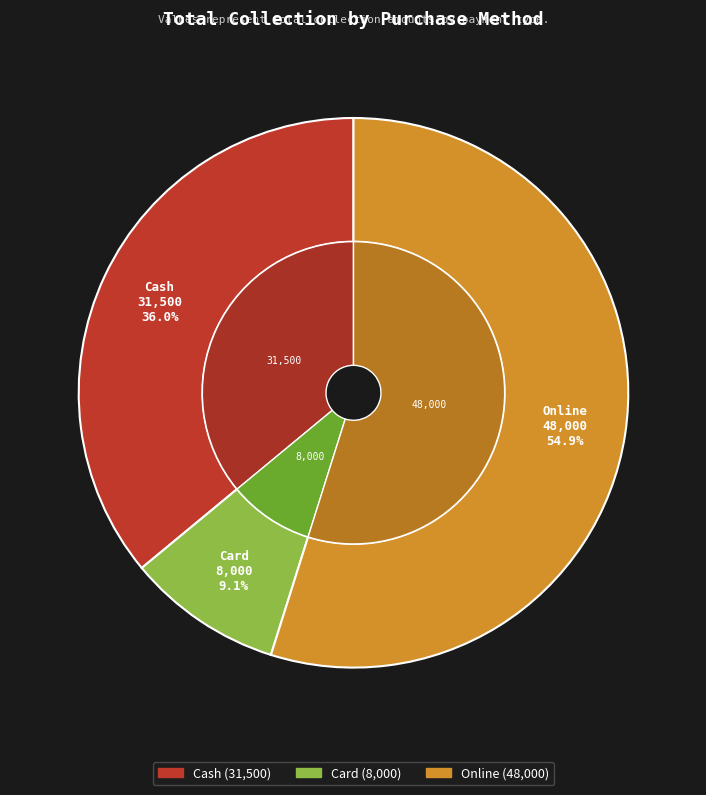

Rank the categories by value from lowest to highest.

Card, Cash, Online